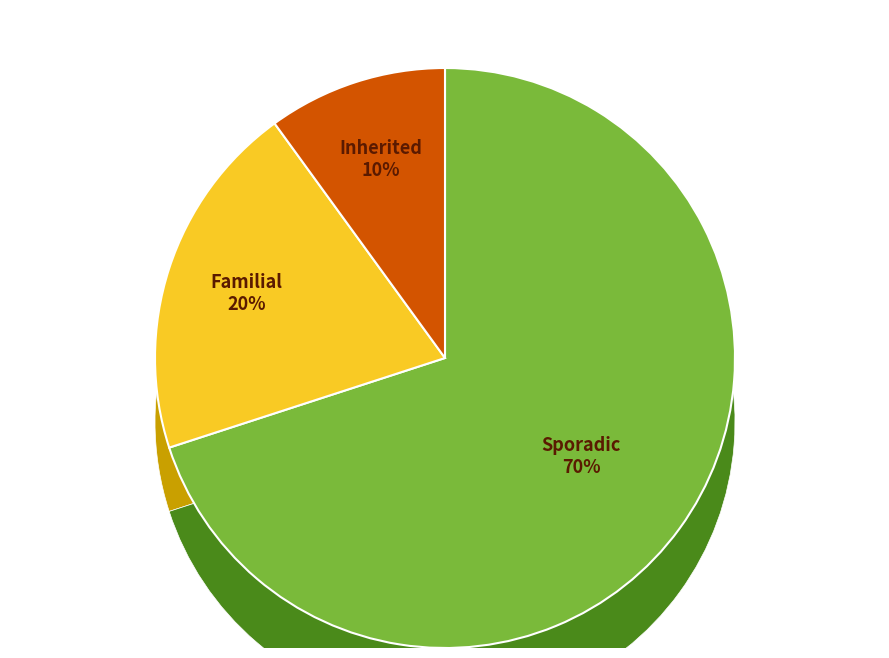

True or false: The People's Pope accounts for 2% of the total.

False